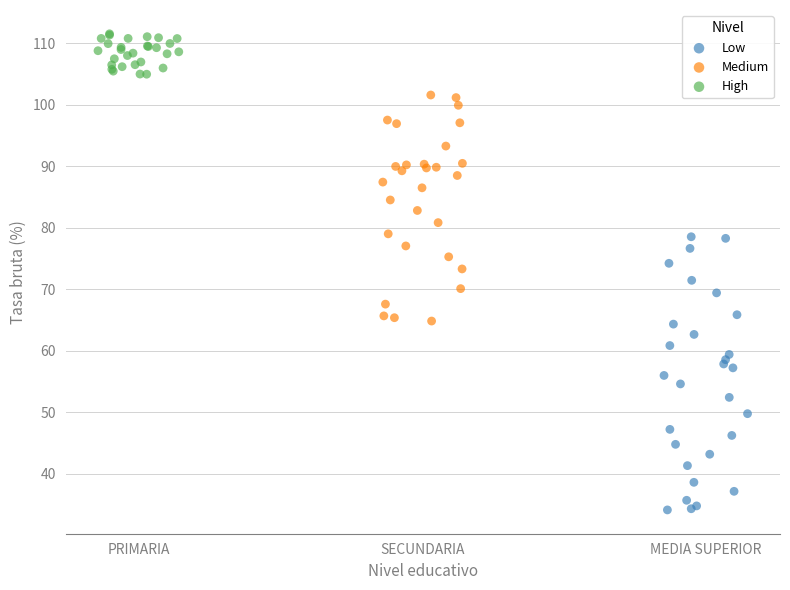

Which series has the largest Y range (max minus min)?

Low